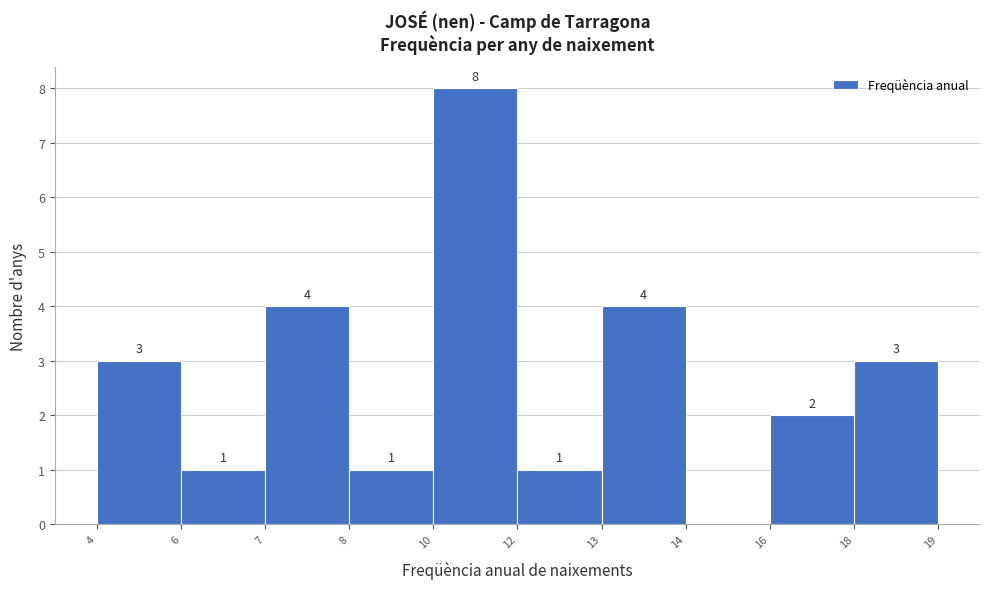

Reading left to right, list all the values displayed in this chart.

4=3	6=1	7=4	8=1	10=8	12=1	13=4	14=0	16=2	18=3